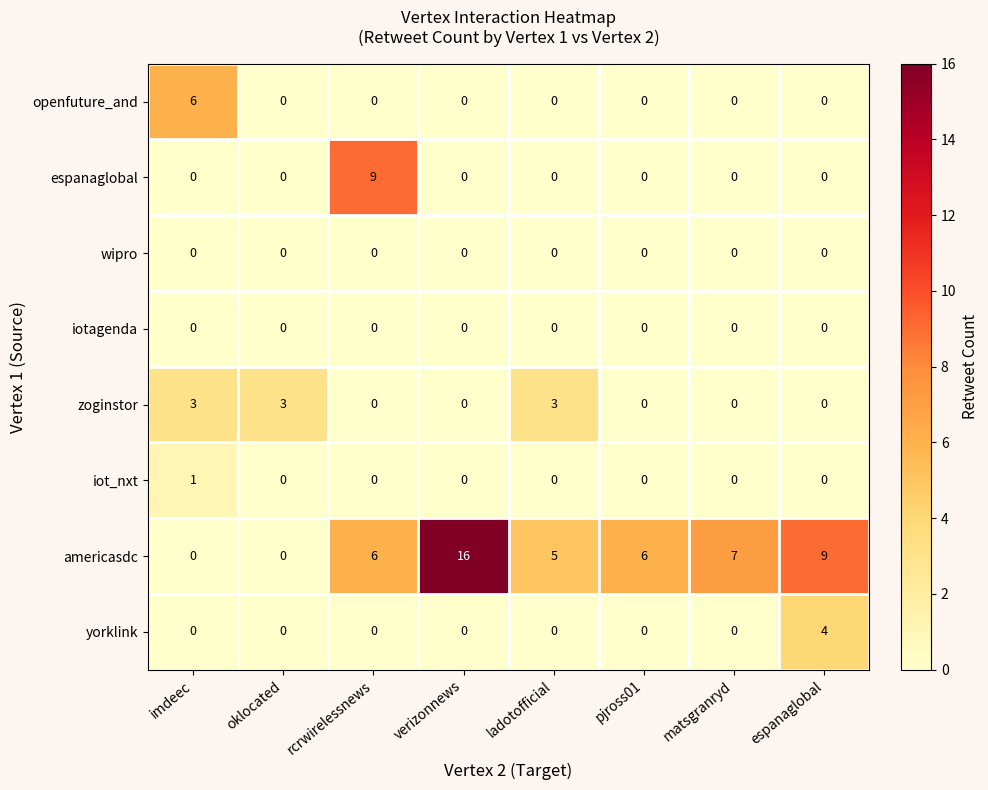

At which label does openfuture_and reach its peak?

imdeec